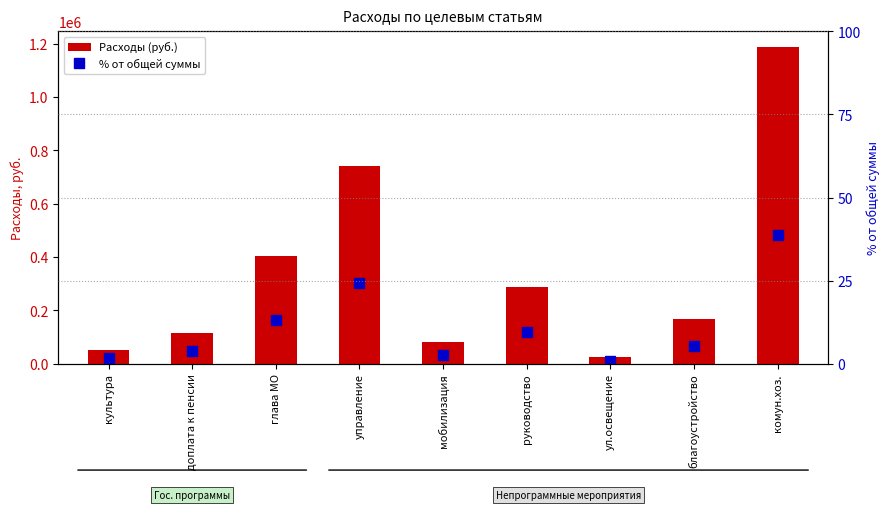

What is the sum of all % от общей суммы values?

100.0